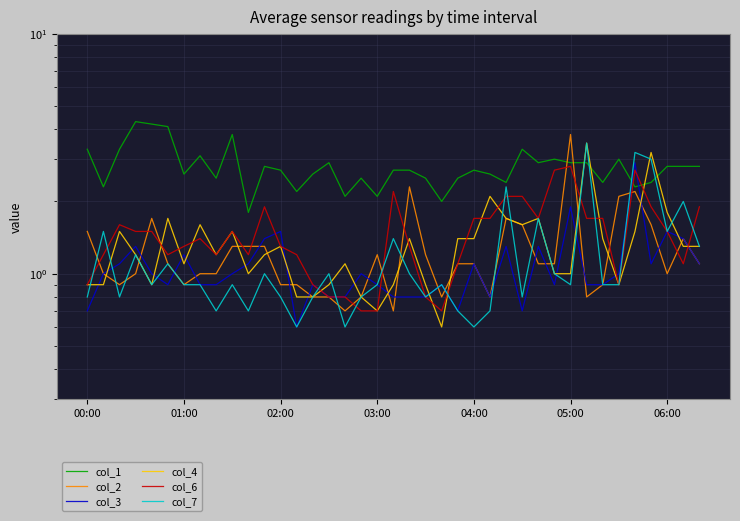

Is this an area chart (filled region under the line)?

No